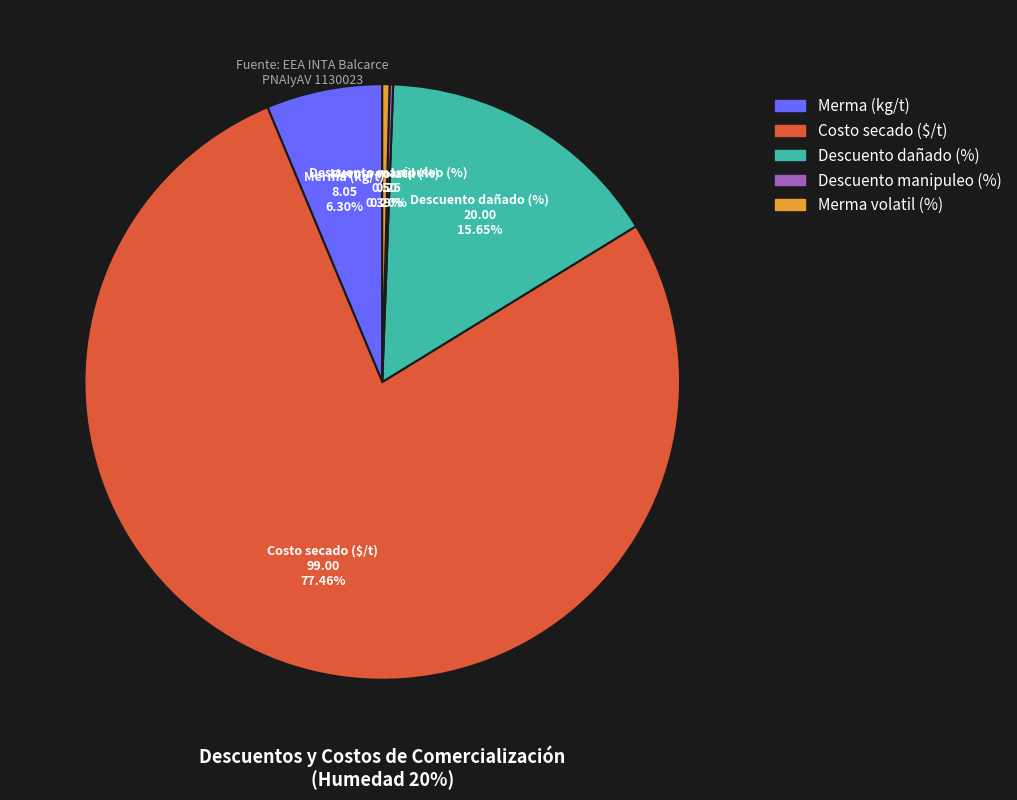

What is the majority slice?

Costo secado ($/t)